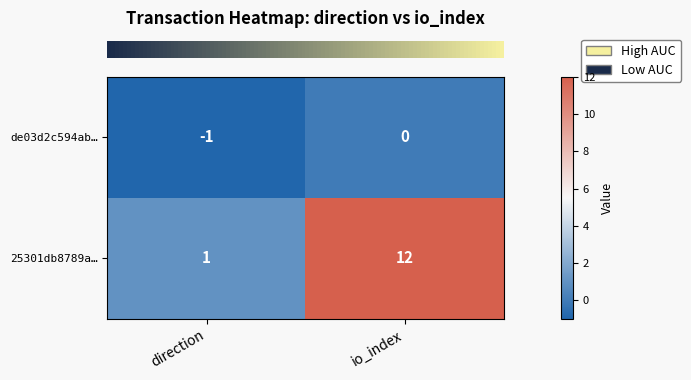

Where is de03d2c594ab… nearest to the value 0?

io_index